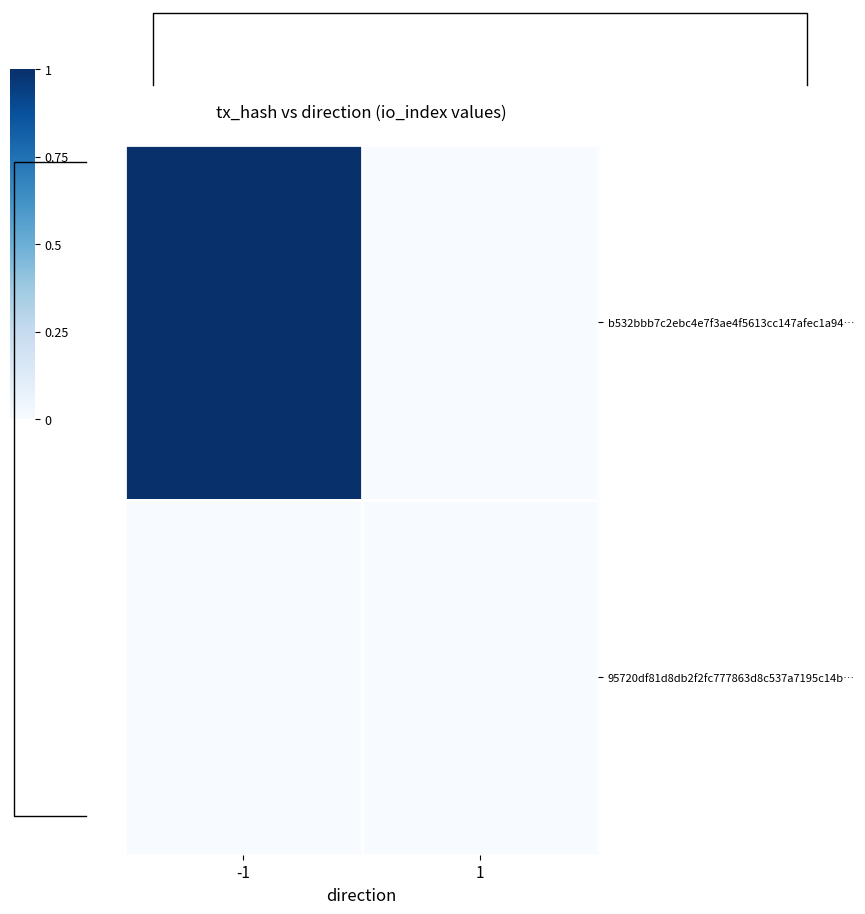

Which series has the largest range (max minus min)?

b532bbb7c2ebc4e7f3ae4f5613cc147afec1a94…